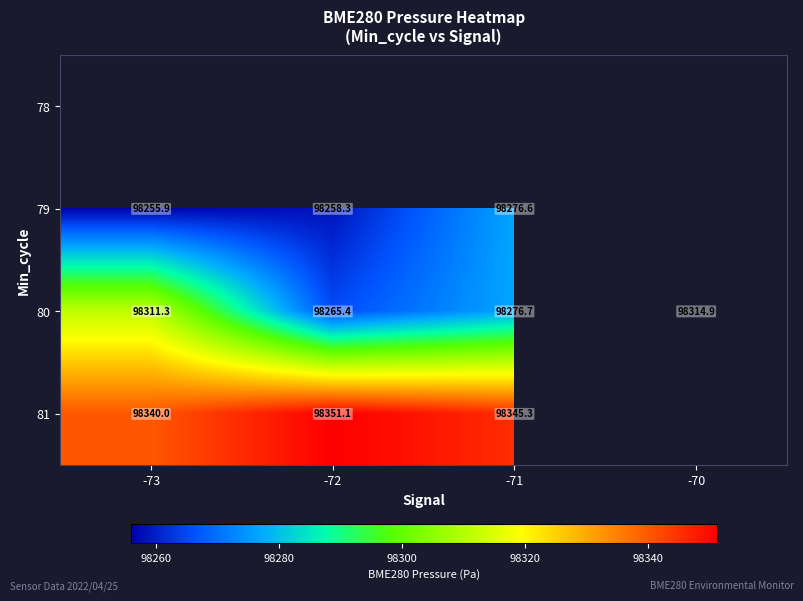

Is the value of 80 at -70 greater than the value of 81 at -72?

No